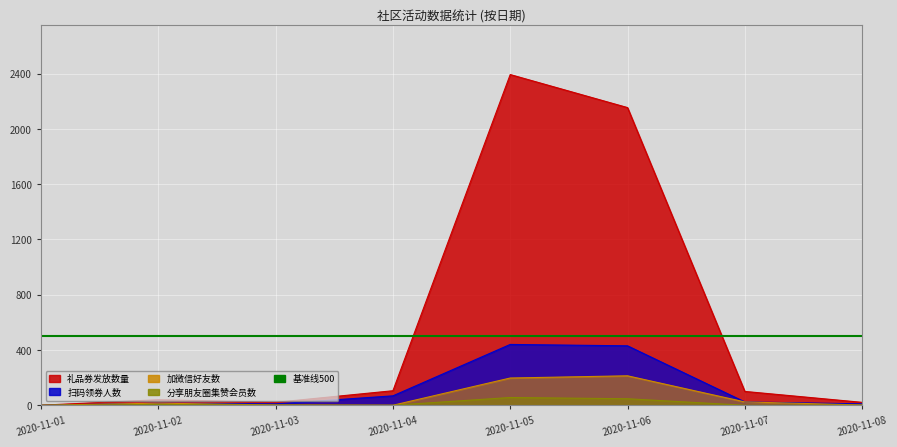

Reading right to left, list all the values displayed in this chart.

礼品券发放数量: 21	100	2154	2393	105	21	40	0
扫码领券人数: 10	24	430	440	68	10	15	0
加微信好友数: 2	24	213	197	0	2	15	0
分享朋友圈集赞会员数: 1	0	47	56	0	1	5	0